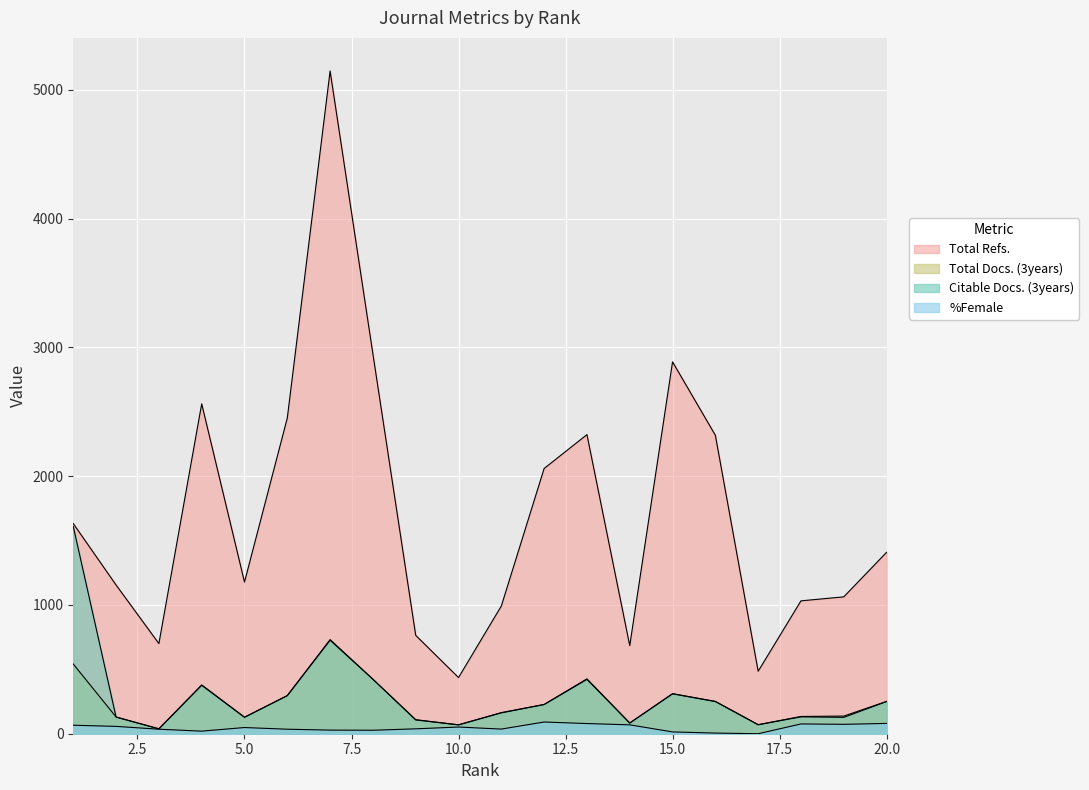

What is the difference between the Total Refs. values at 20 and 15?

1479